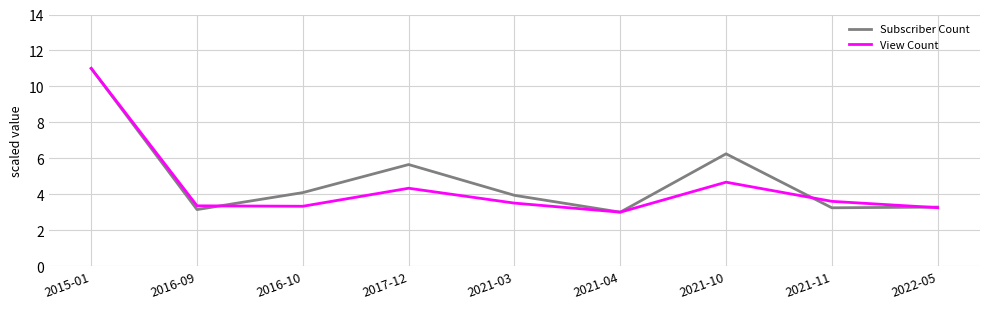

True or false: View Count has a value of 5.8 at 2016-10.

False